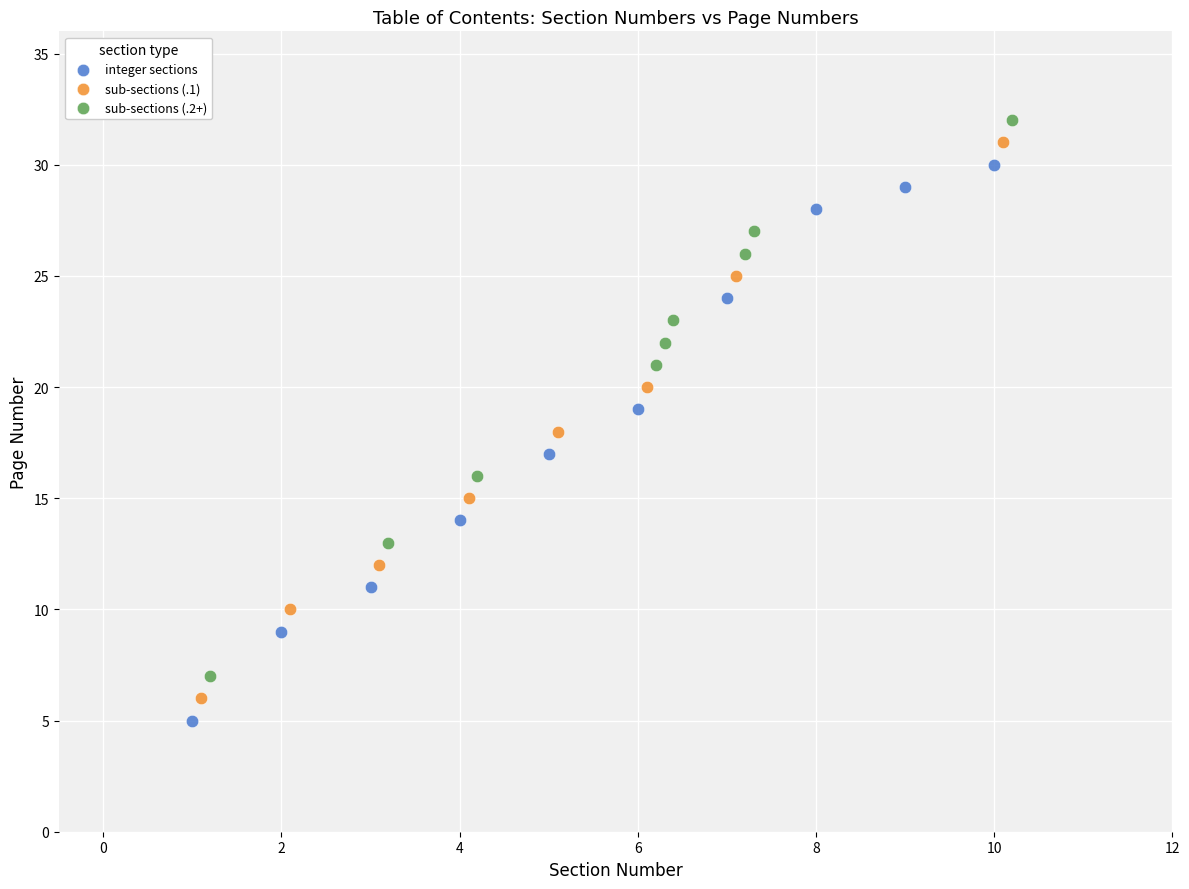

Which series contains the lowest Y value?

integer sections